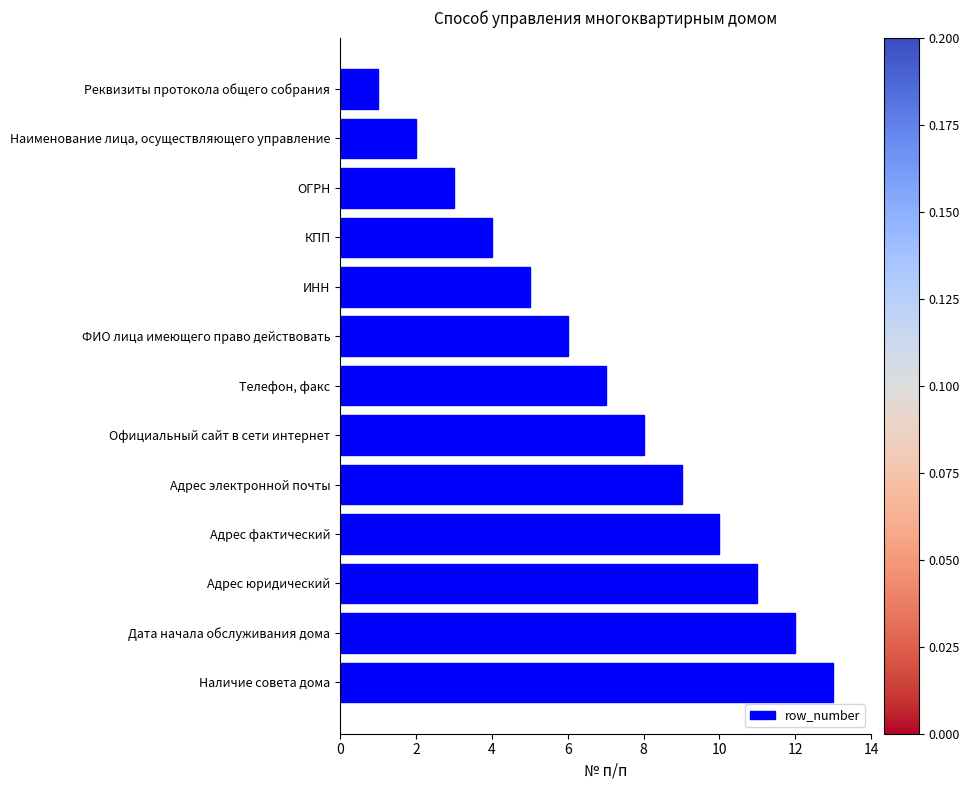

Is it true that the value at Адрес юридический is 20?

False